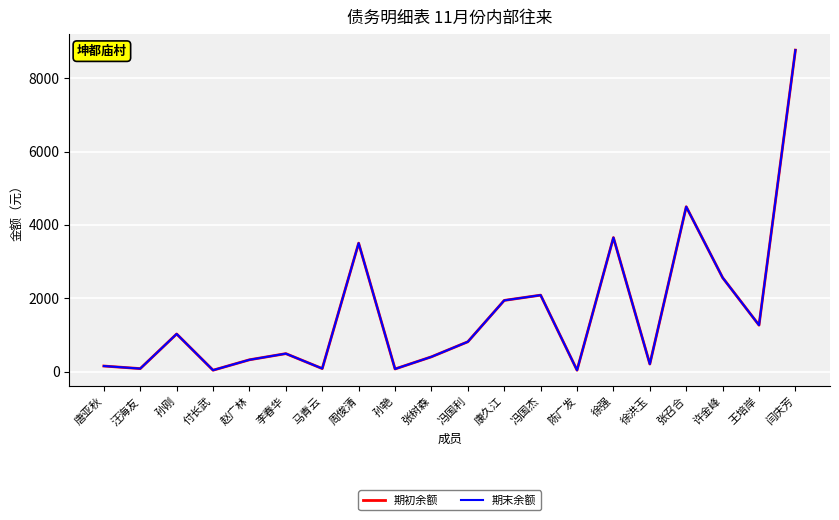

At which category is the sum across all series the highest?

闫庆芳